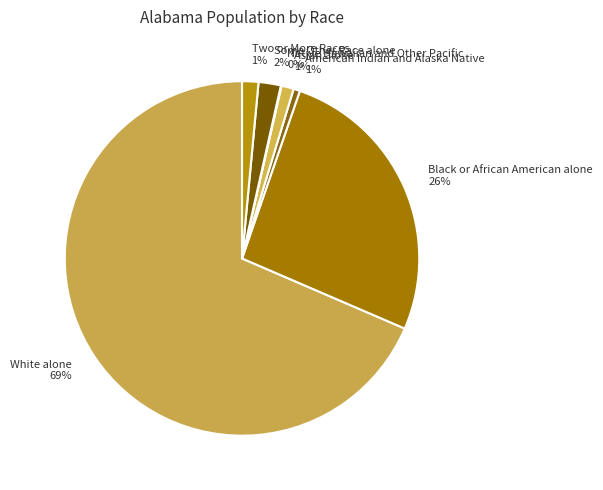

Which slice is the largest?

White alone